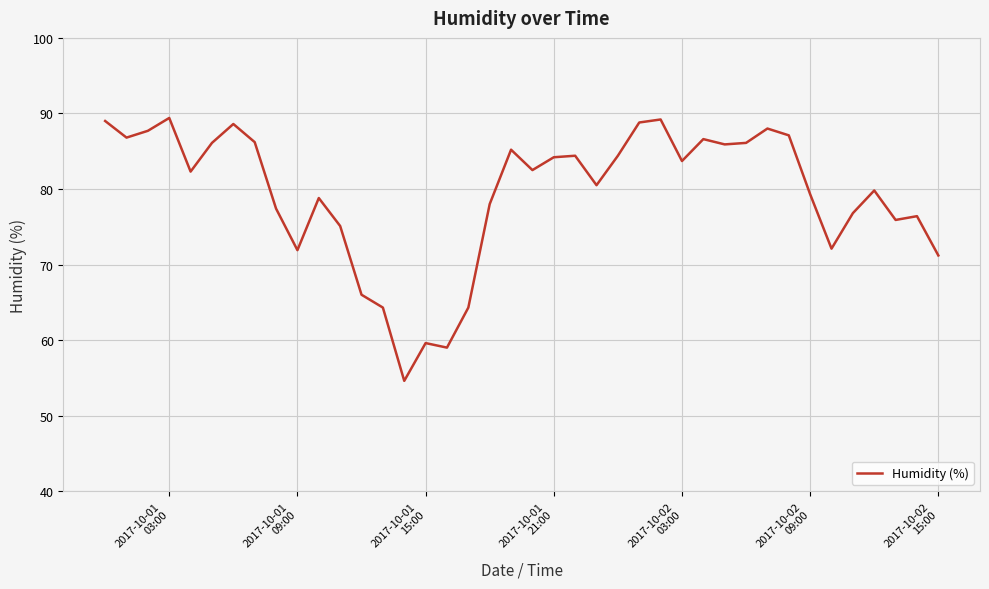

What is the difference between the maximum and minimum values?

34.8